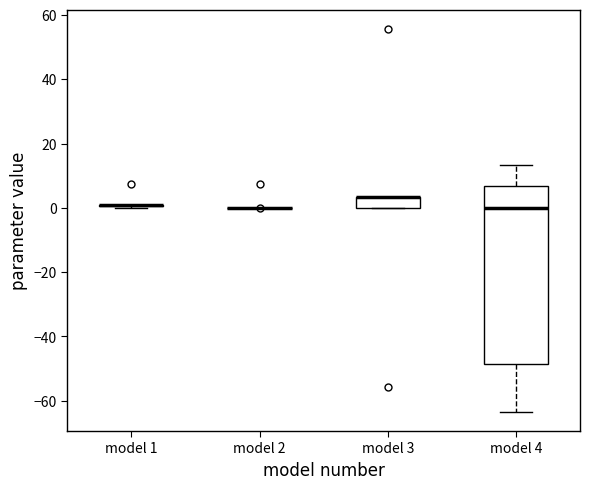

Reading left to right, transcribe this box plot: for each box, give where its median line is, the range the box spans, and where its two whiskers end, as read against the y-axis. The values are not printed on the chart, so give them approximately, as read against the axis.

model 1: box collapsed to a line at 2, whiskers 0 to 2
model 2: box collapsed to a line at 0, whiskers 0 to 0
model 3: median 4 (drawn on the box's upper edge), box 0 to 4, whiskers 0 to 4
model 4: median 0, box -48 to 6, whiskers -64 to 14